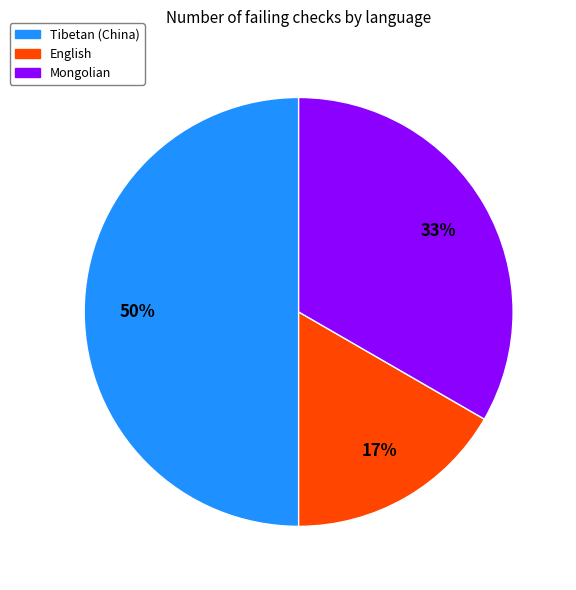

Which category has the smallest portion of the pie?

English